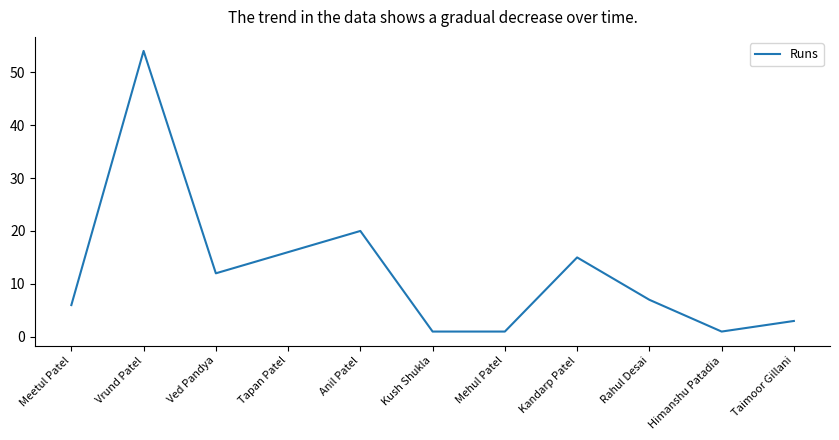

Does the chart display data point markers on the line(s)?

No